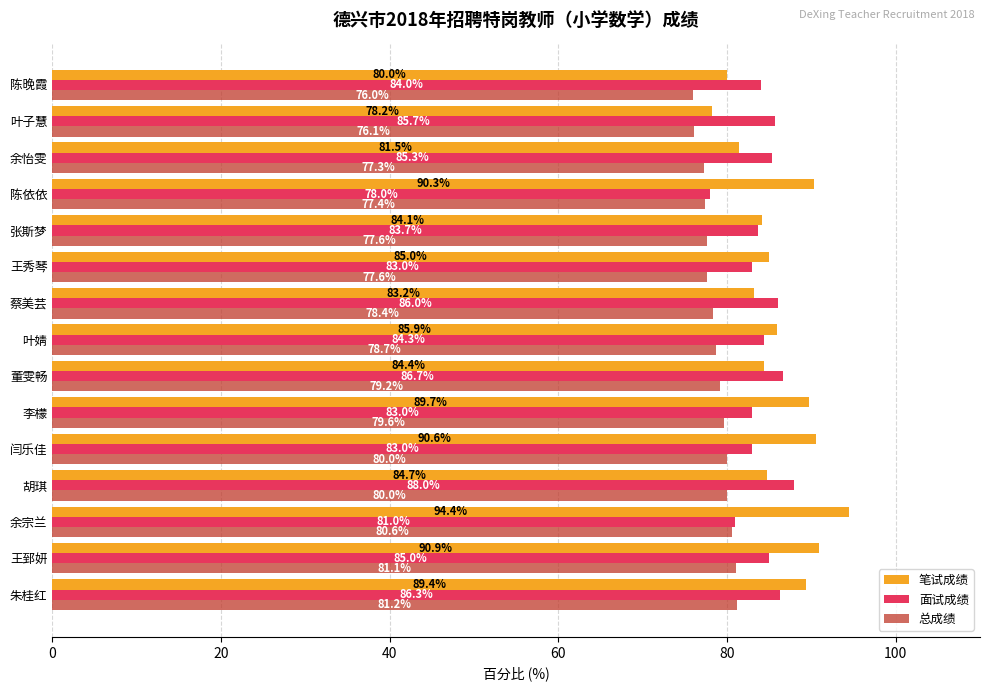

List the labels in order of 笔试成绩 value, smallest first.

叶子慧, 陈晚霞, 余怡雯, 蔡美芸, 张斯梦, 董雯畅, 胡琪, 王秀琴, 叶婧, 朱桂红, 李檬, 陈依依, 闫乐佳, 王郅妍, 余宗兰